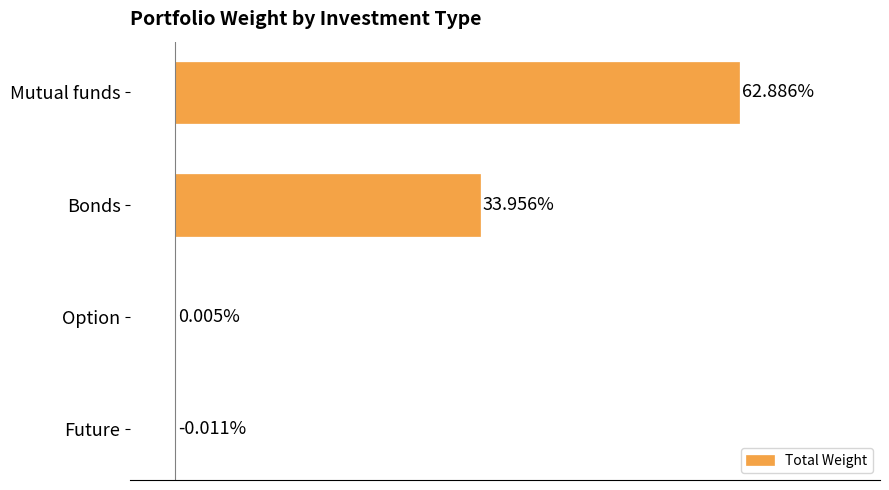

At which category does the chart reach its peak across all series?

Mutual funds